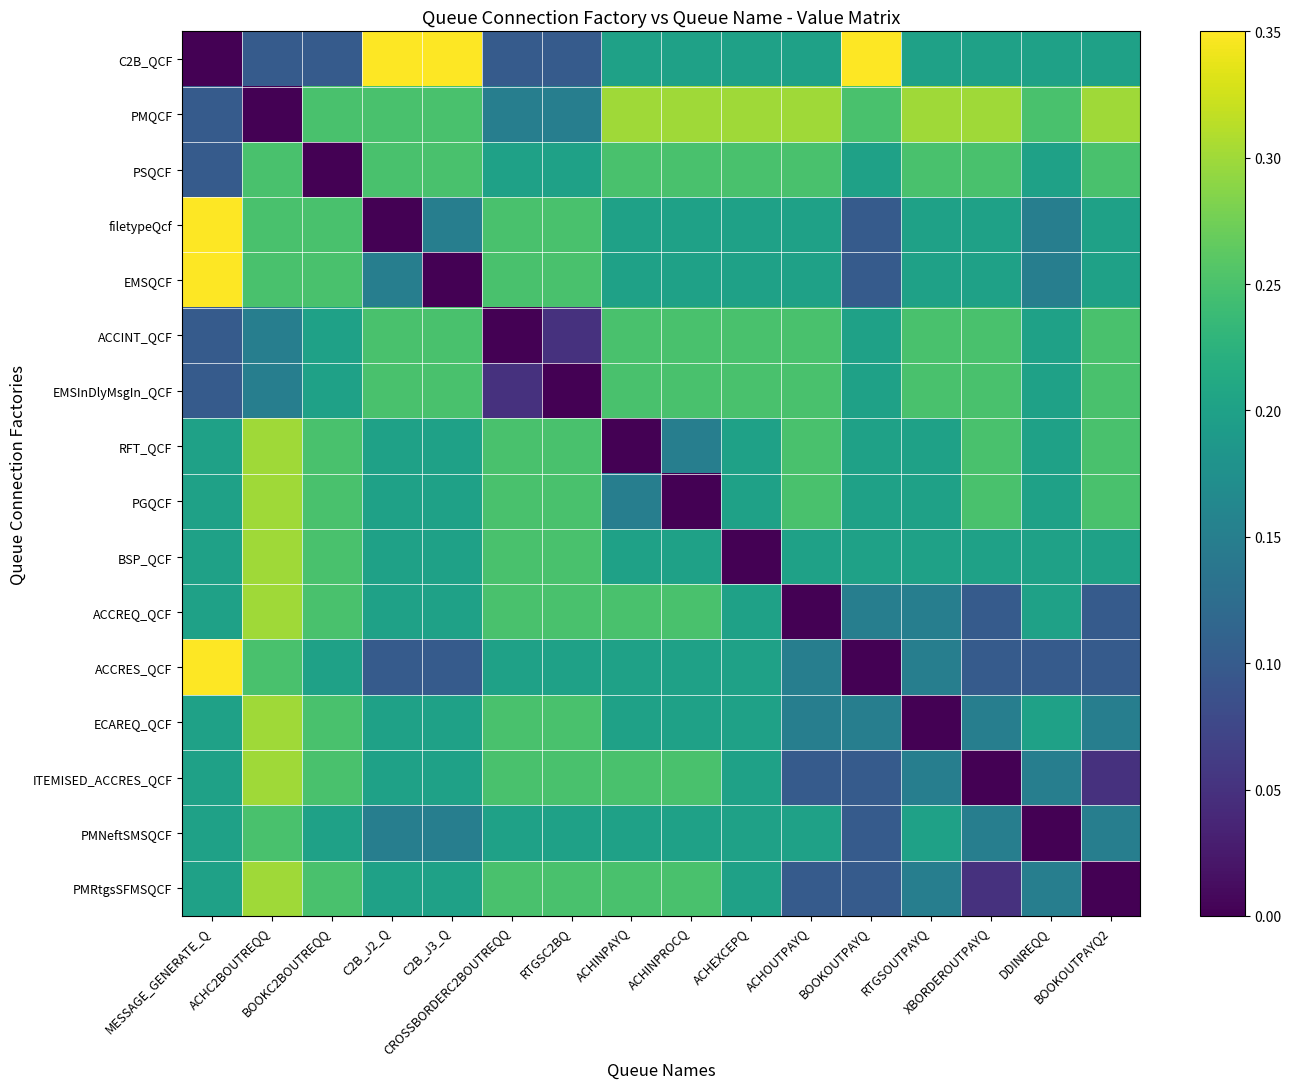

Rank the series by their maximum value, from lowest to highest.

PSQCF, ACCINT_QCF, EMSInDlyMsgIn_QCF, PMNeftSMSQCF, PMQCF, RFT_QCF, PGQCF, BSP_QCF, ACCREQ_QCF, ECAREQ_QCF, ITEMISED_ACCRES_QCF, PMRtgsSFMSQCF, C2B_QCF, filetypeQcf, EMSQCF, ACCRES_QCF